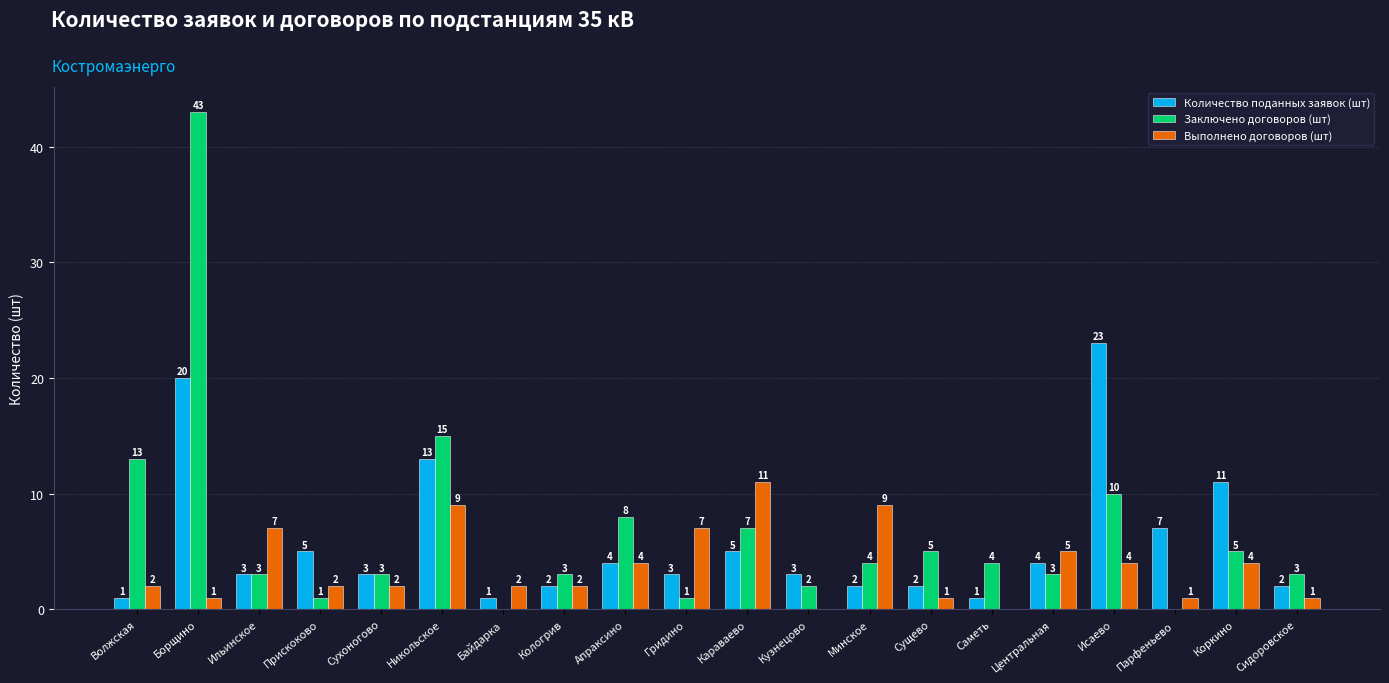

Between Прискоково and Кологрив, which series saw the biggest shift?

Количество поданных заявок (шт)